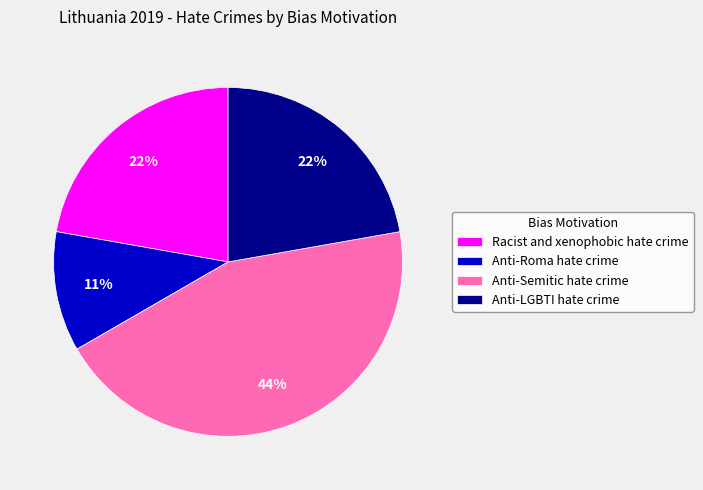

To the nearest percent, what is the average slice percentage?

25%